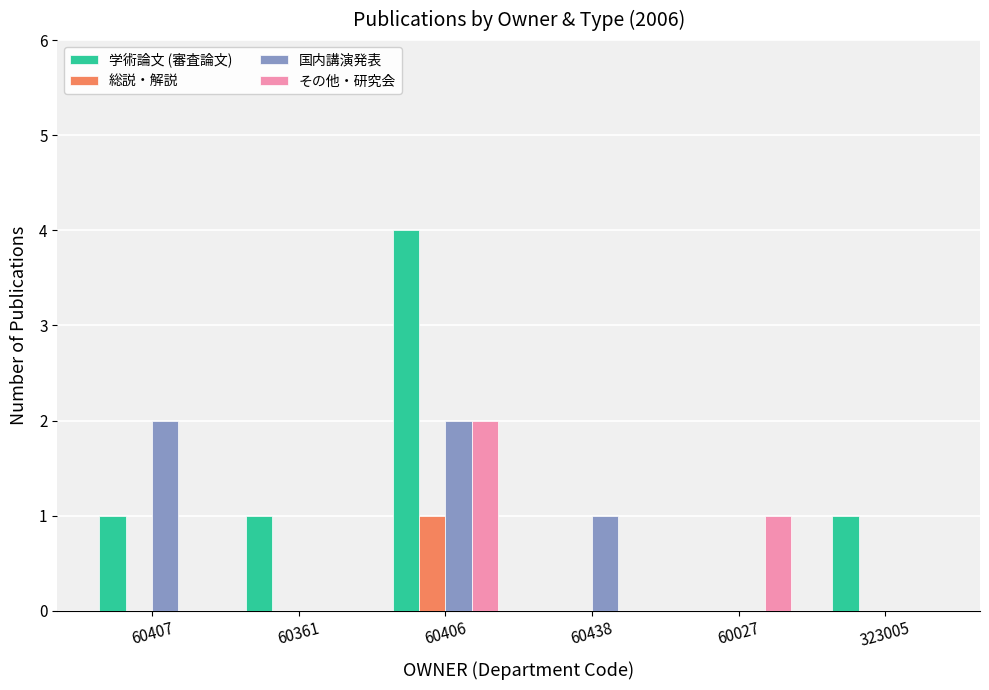

Which series has the largest total across all categories?

学術論文 (審査論文)